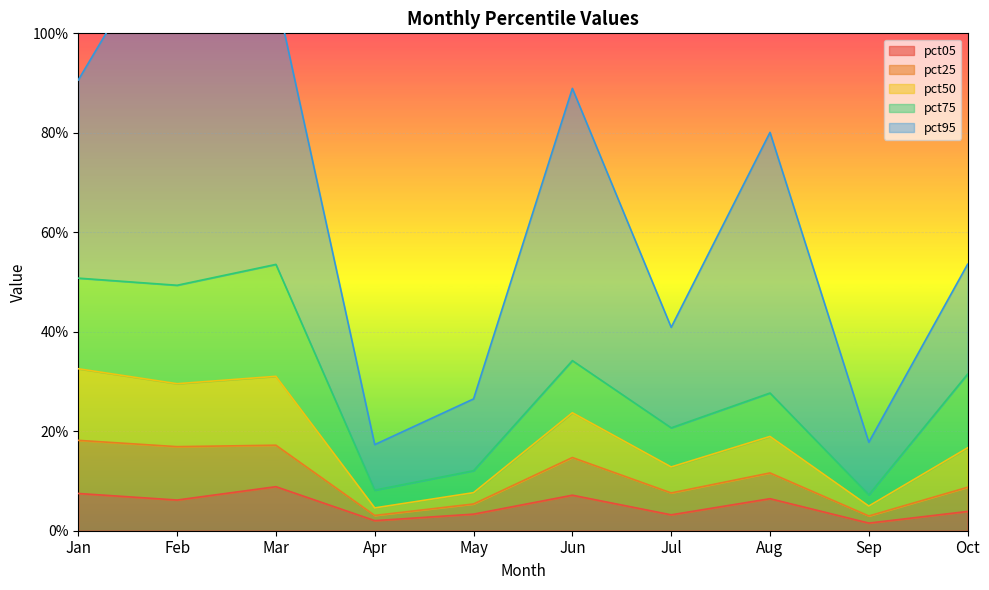

What is the value of the pct05 point at the 8th from the left?

0.1